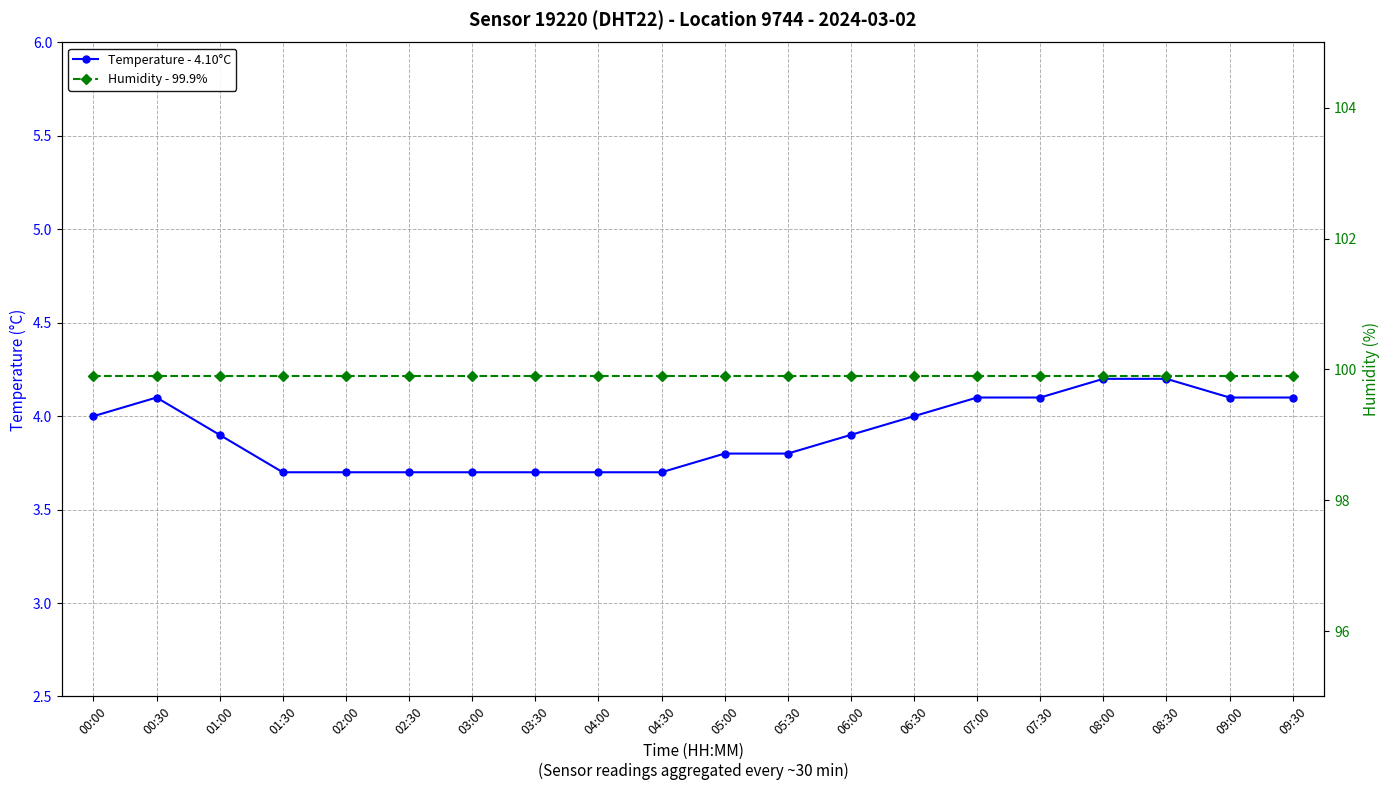

Rank the categories by Humidity - 99.9% value from highest to lowest.

00:00, 00:30, 01:00, 01:30, 02:00, 02:30, 03:00, 03:30, 04:00, 04:30, 05:00, 05:30, 06:00, 06:30, 07:00, 07:30, 08:00, 08:30, 09:00, 09:30